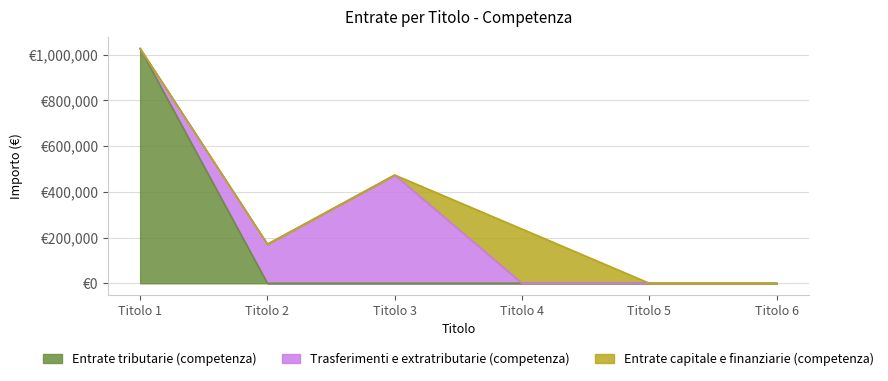

What are all the series names shown in the legend?

Entrate tributarie (competenza), Trasferimenti e extratributarie (competenza), Entrate capitale e finanziarie (competenza)